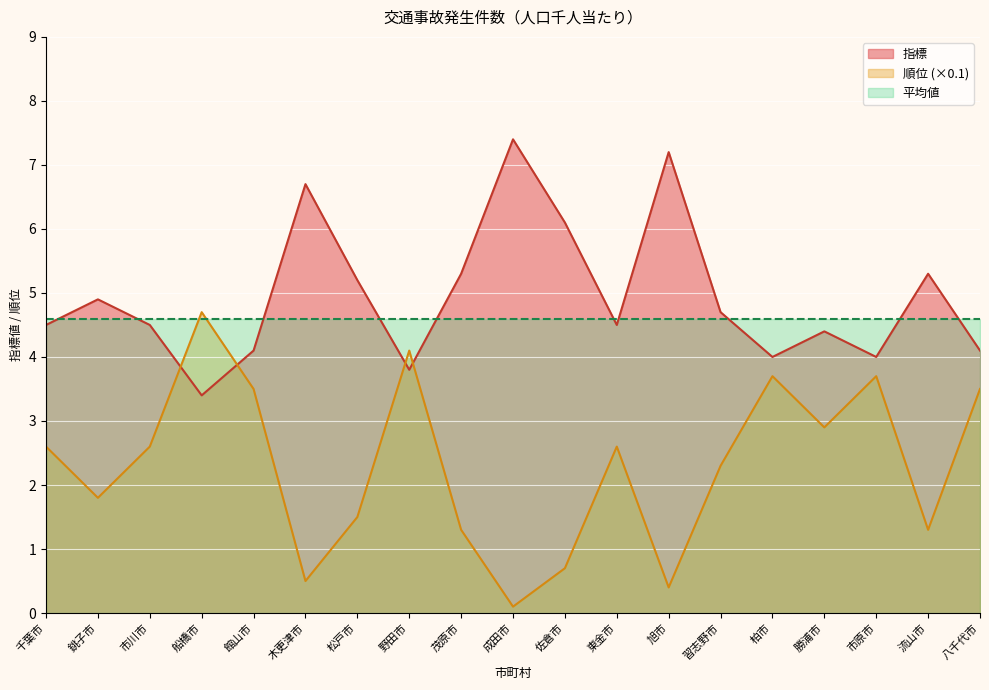

The 指標 series shows 3.2 at 流山市. True or false?

False